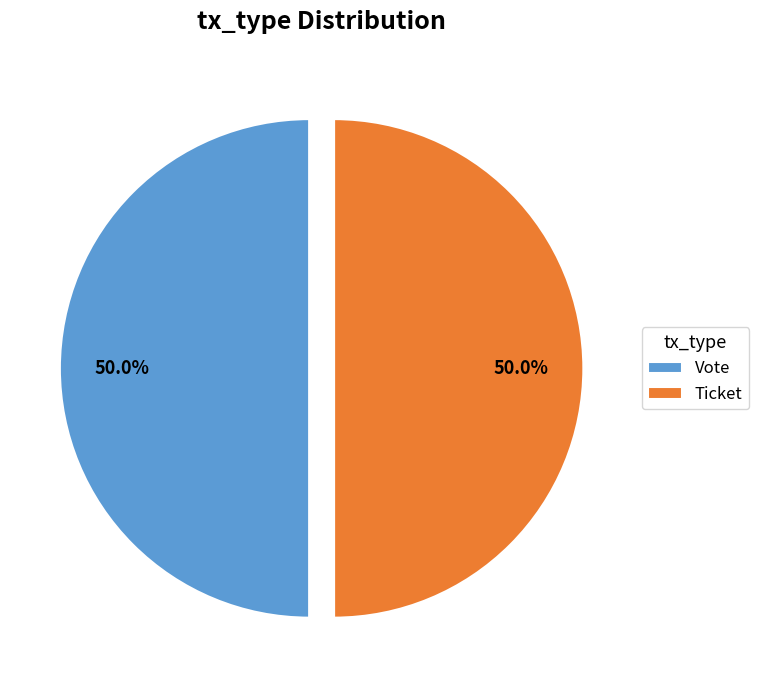

What percentage do Vote and Ticket together represent?

100.0%